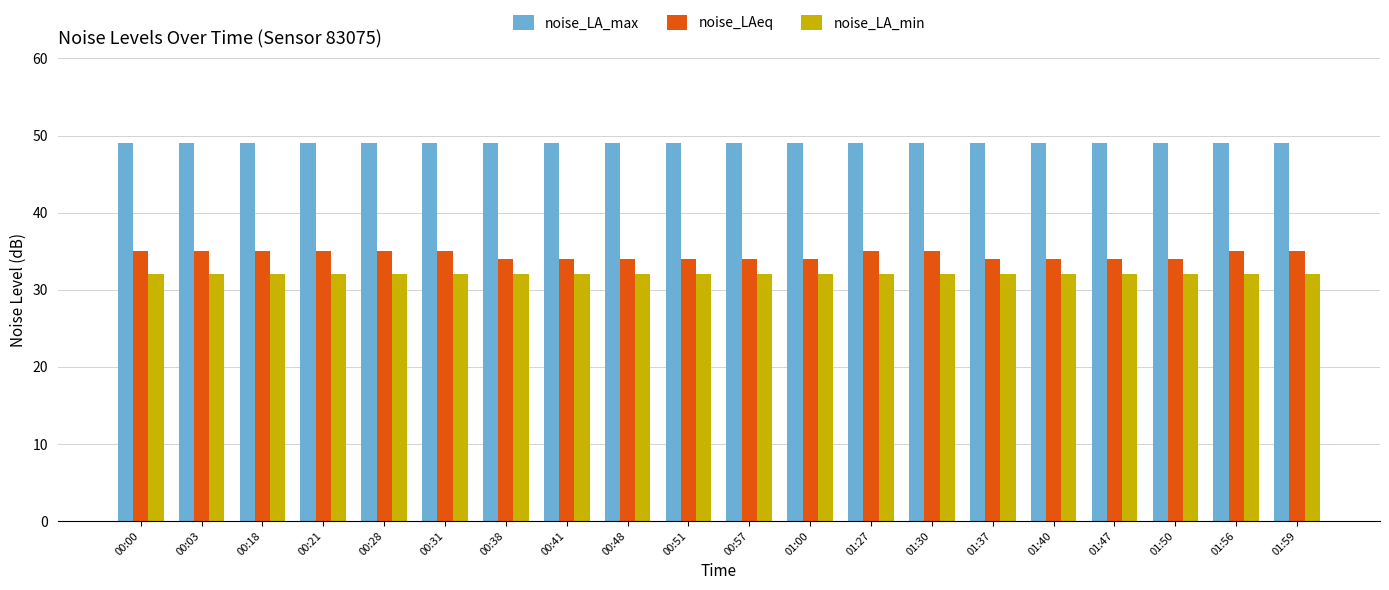

What is the difference between the highest and lowest values at 01:00?

17